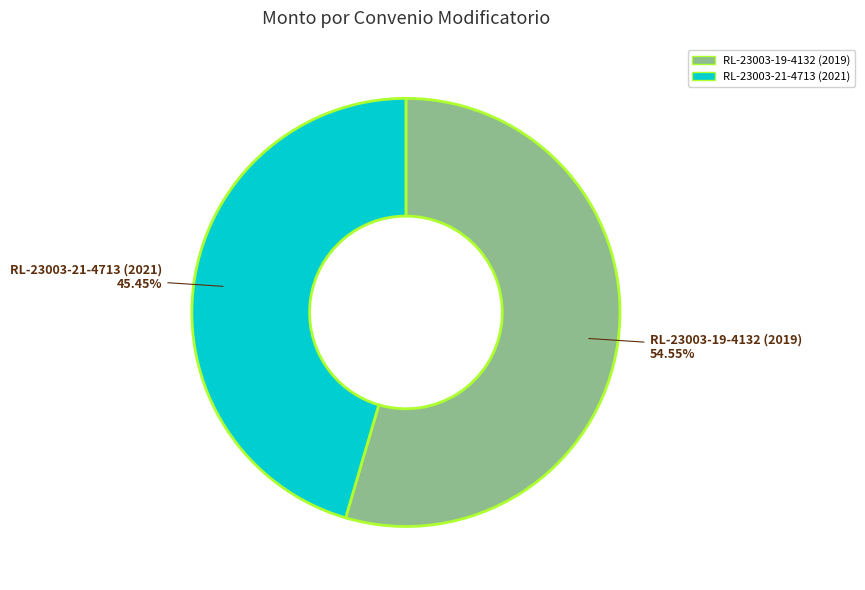

Which slice is the smallest?

RL-23003-21-4713 (2021)